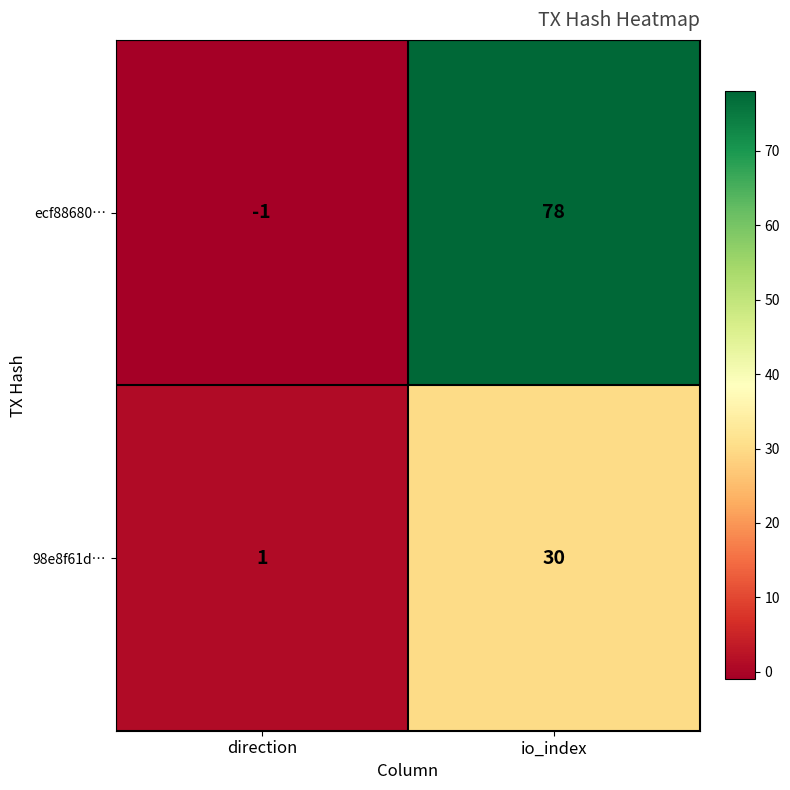

What is the total value across all series at io_index?

108